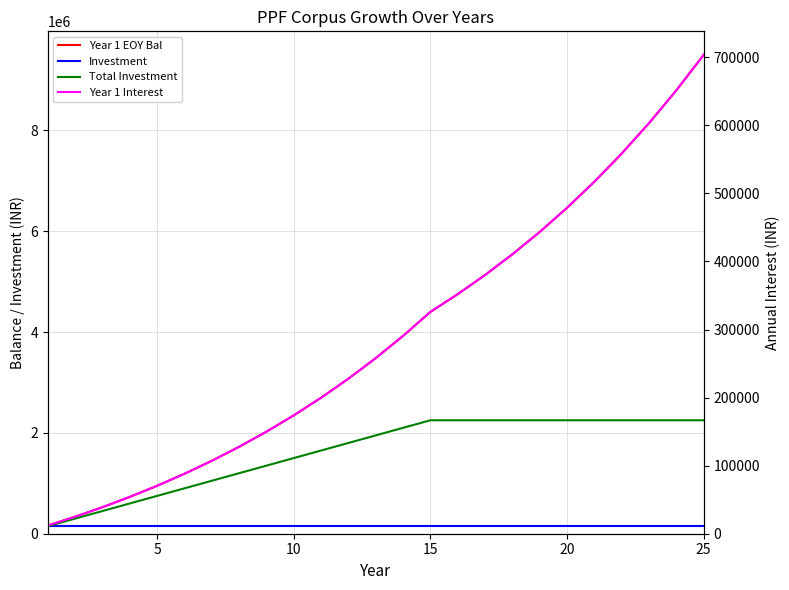

True or false: Year 1 Interest and Total Investment cross at least once.

False